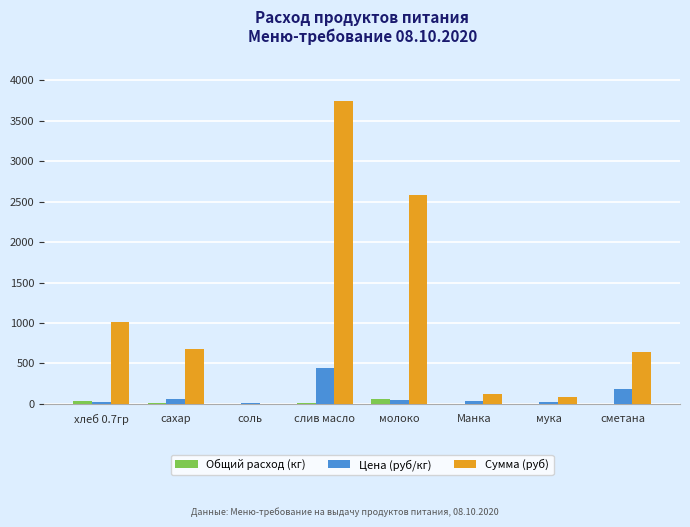

Which series has the largest total across all categories?

Сумма (руб)